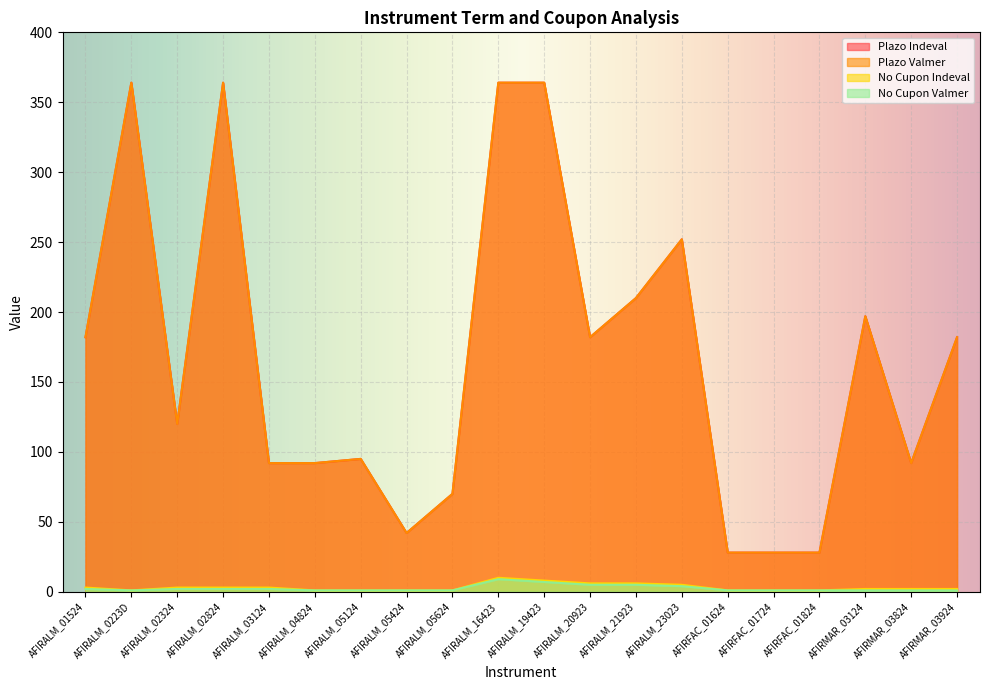

Which series has the widest spread of values?

Plazo Indeval